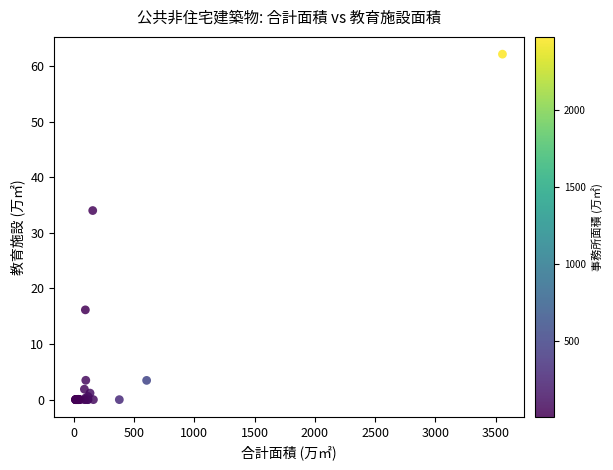

What Y value in the scatter plot is closest to 31?

34.0